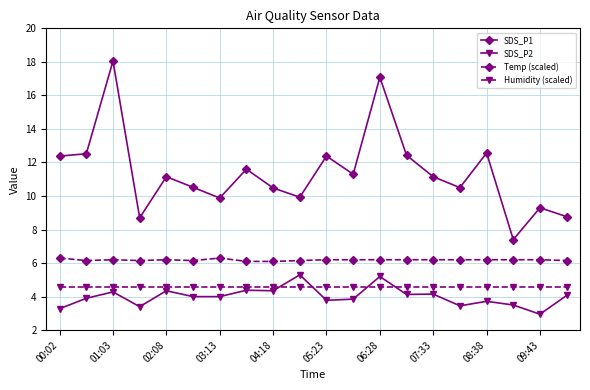

At how many categories does at least one series exceed 5?

20